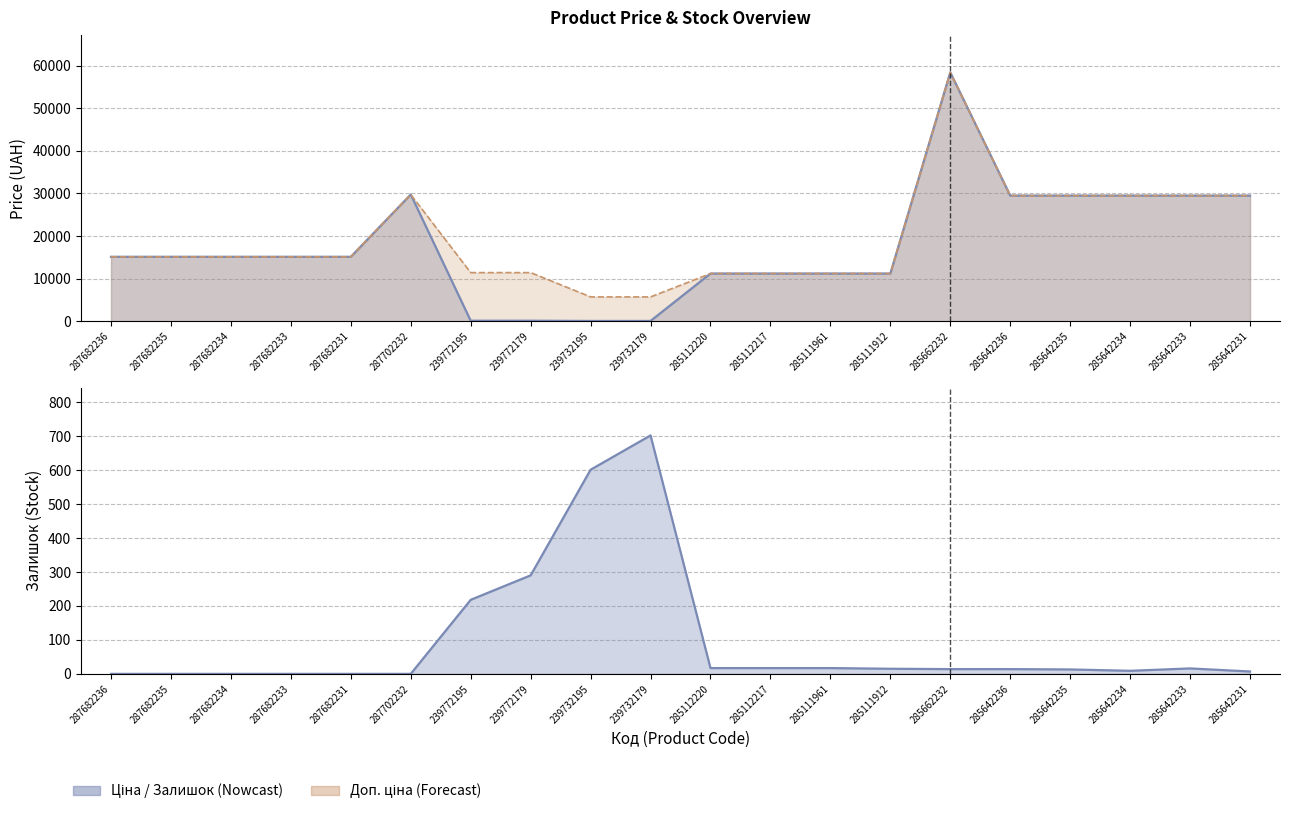

How many distinct data groups are displayed?

3